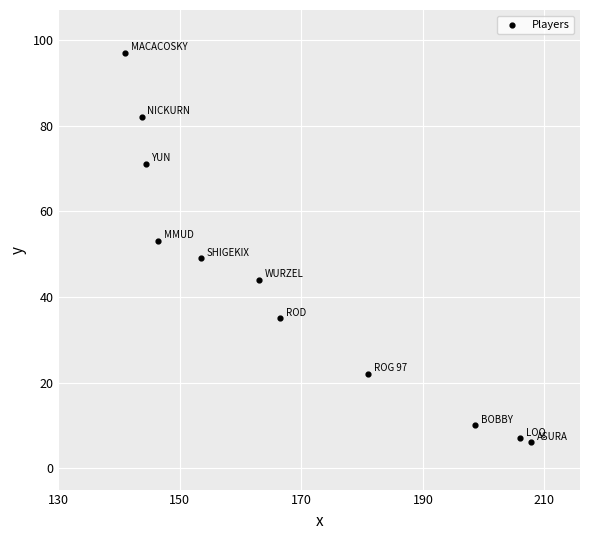

What is the average X value?

168364